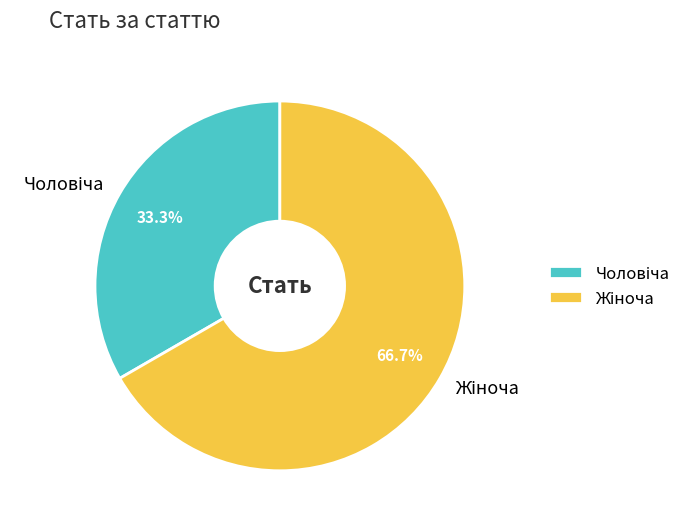

Is there a majority slice in this chart?

Yes